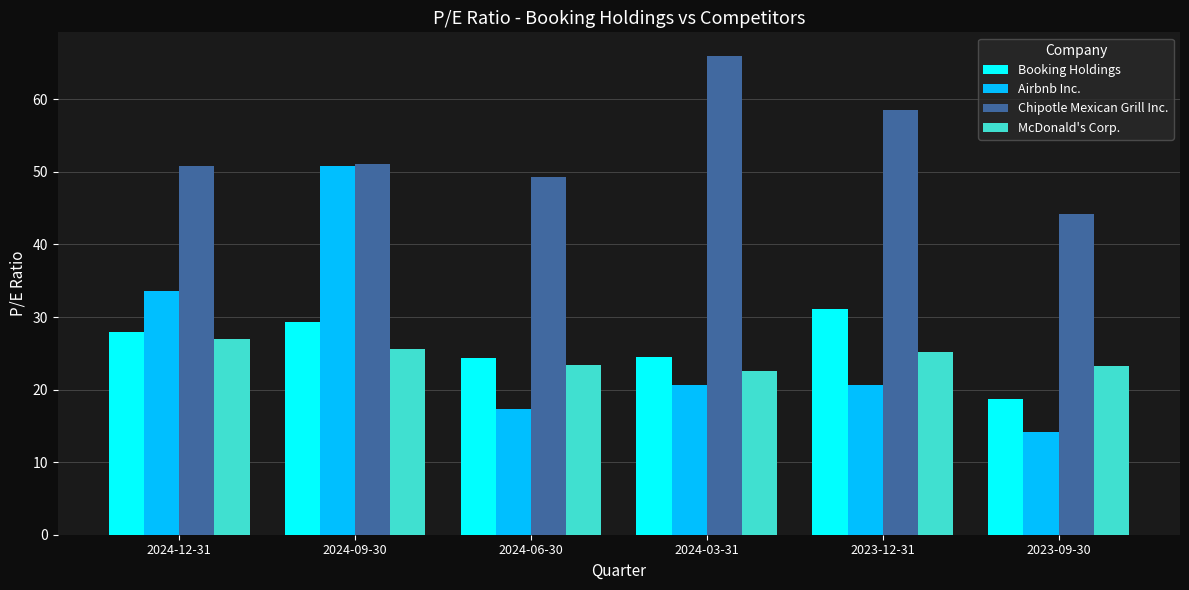

Are the bars grouped side by side (vs. stacked)?

Yes